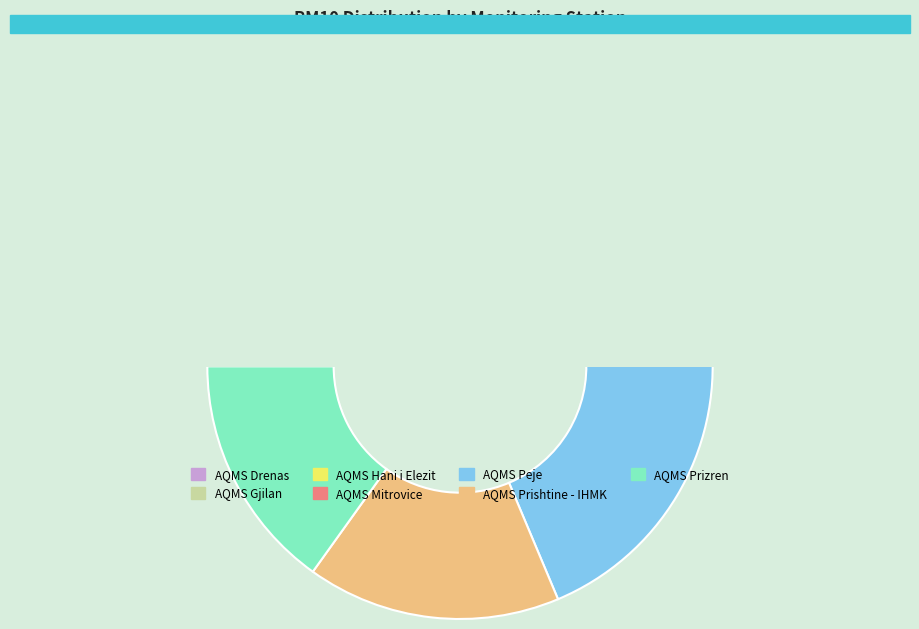

Approximately how many times larger is the value at AQMS Peje compared to AQMS Prishtine - IHMK?

1.2